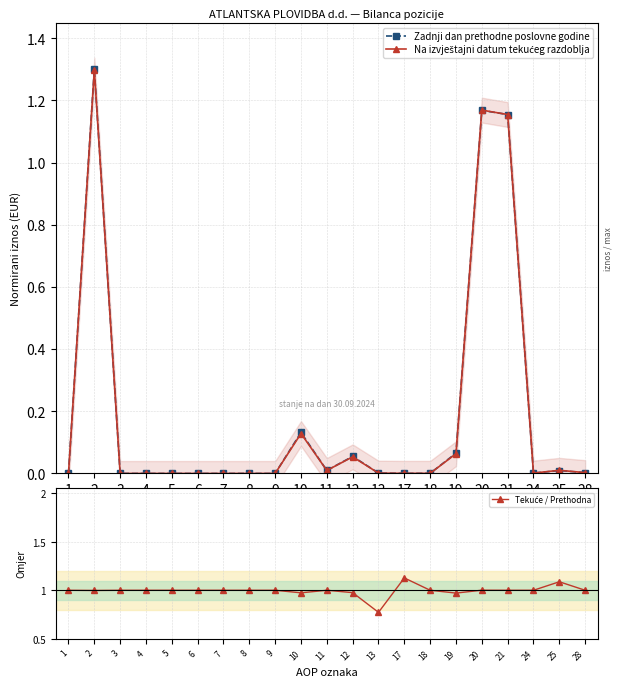

What are all the series names shown in the legend?

Zadnji dan prethodne poslovne godine, Na izvještajni datum tekućeg razdoblja, Tekuće / Prethodna